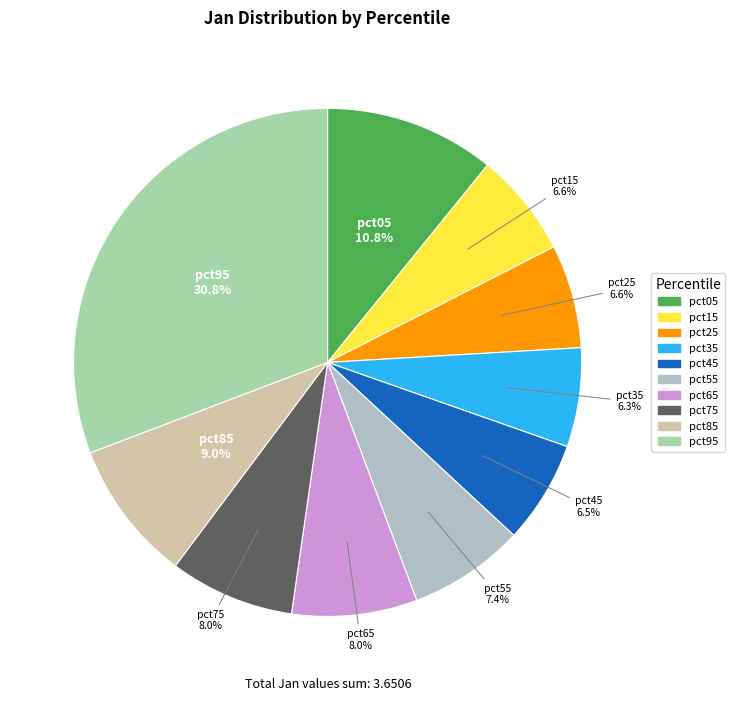

Do pct35 and pct55 together represent more than half of the pie?

No